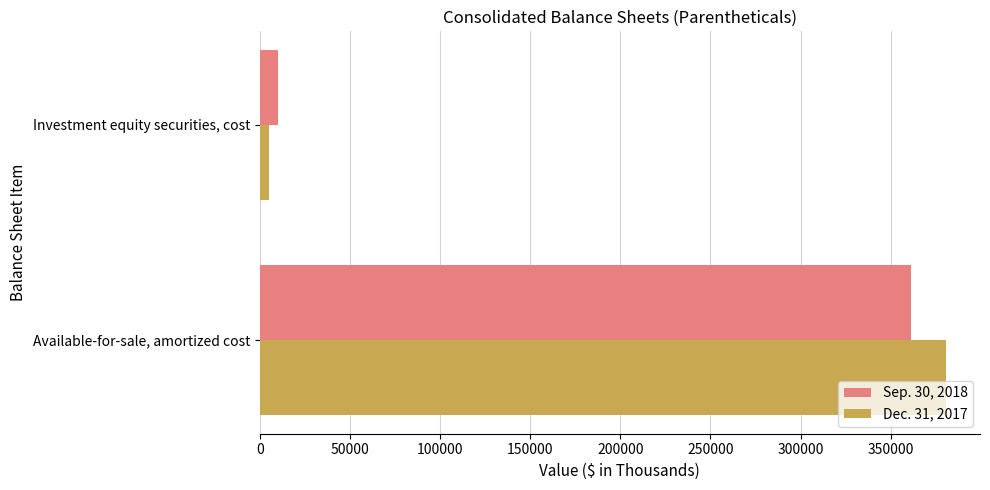

At which label does Sep. 30, 2018 reach its minimum?

Investment equity securities, cost